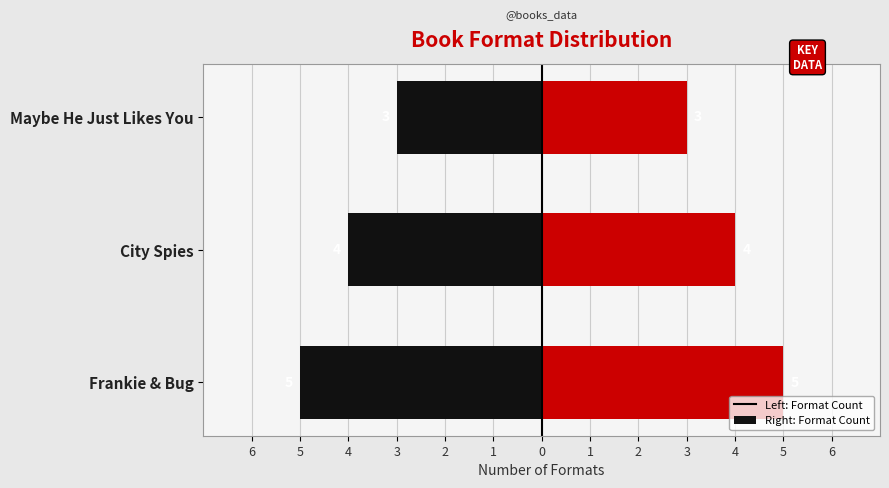

True or false: City Spies has a value of 4 at City Spies.

True